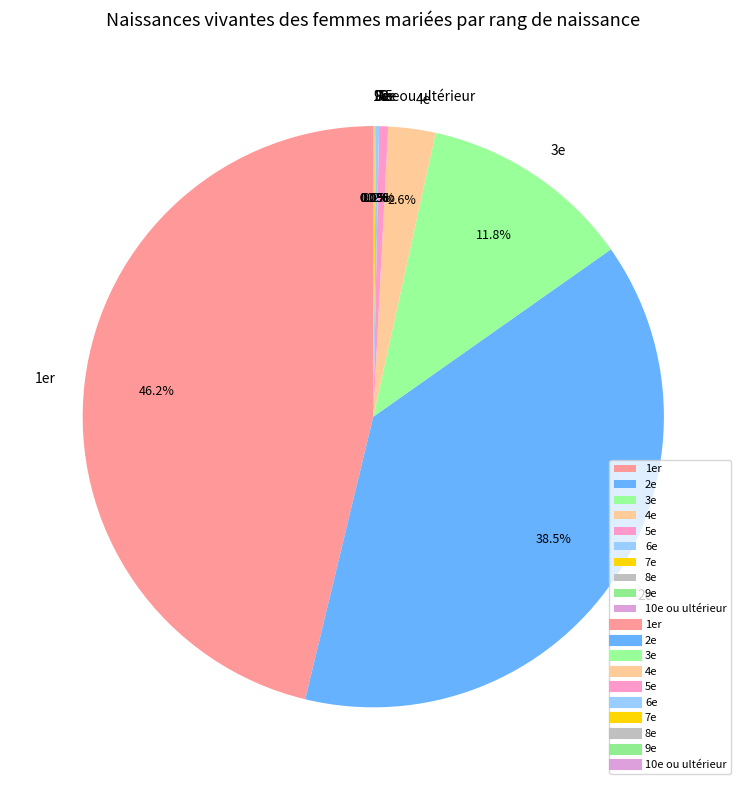

Is there any slice that represents more than half of the pie?

No